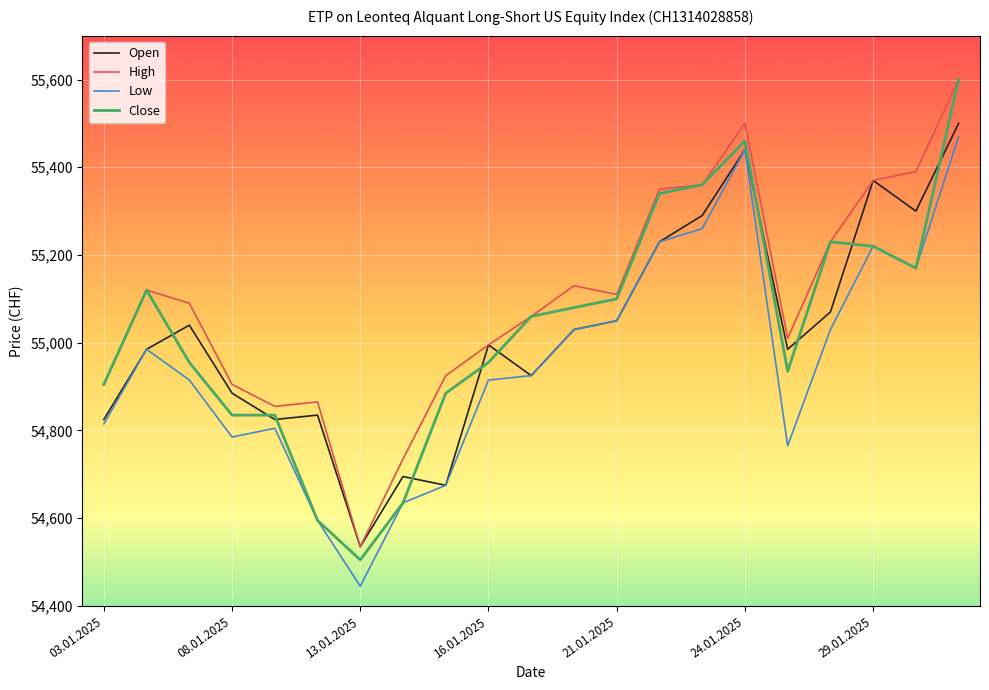

What is the minimum value for Low?

54445